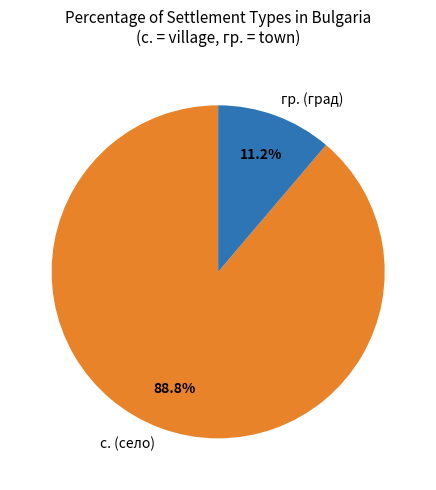

Does any single category account for the majority?

Yes